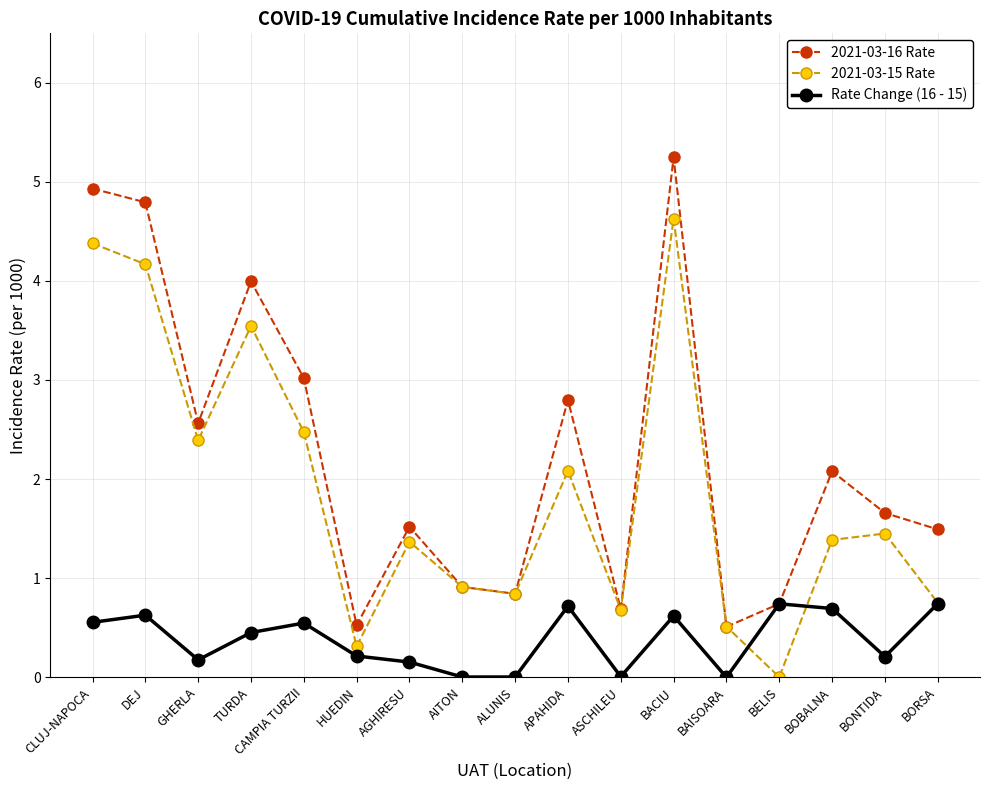

What is the maximum value for Rate Change (16 - 15)?

0.7